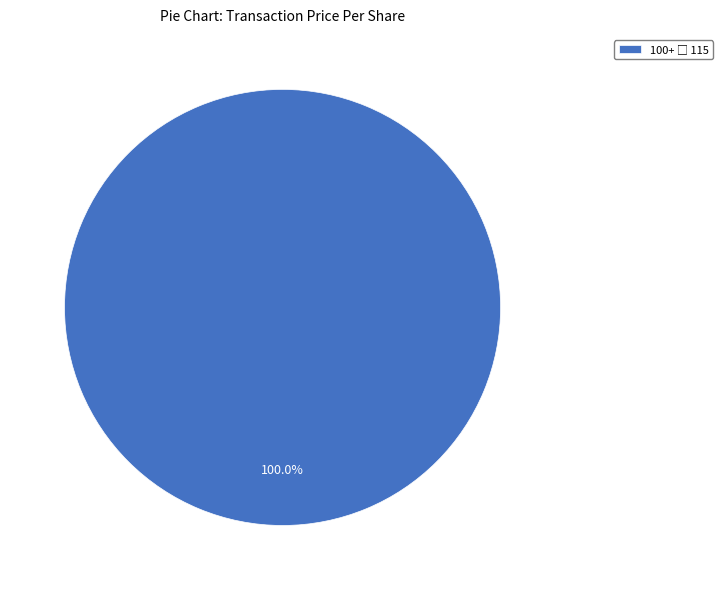

Is there any slice that represents more than half of the pie?

Yes